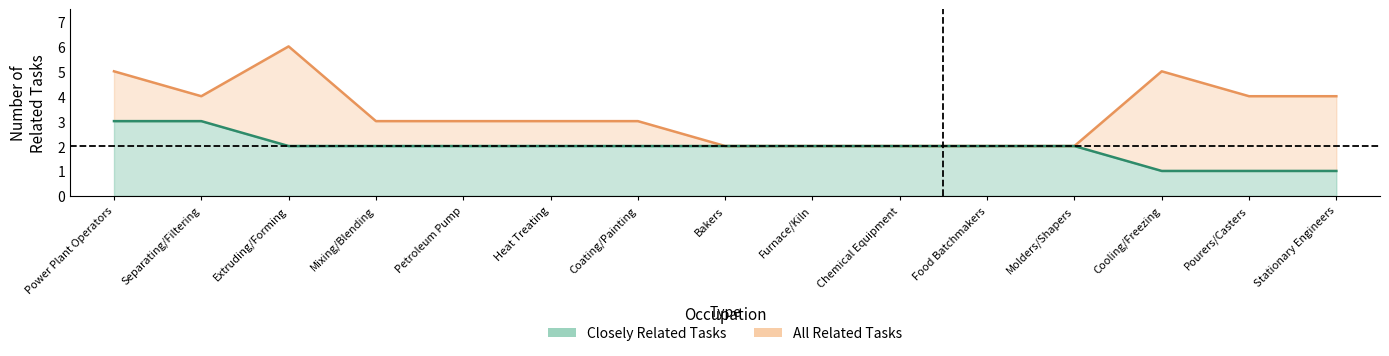

List the series in order of their overall mean, highest first.

all_related, closely_related